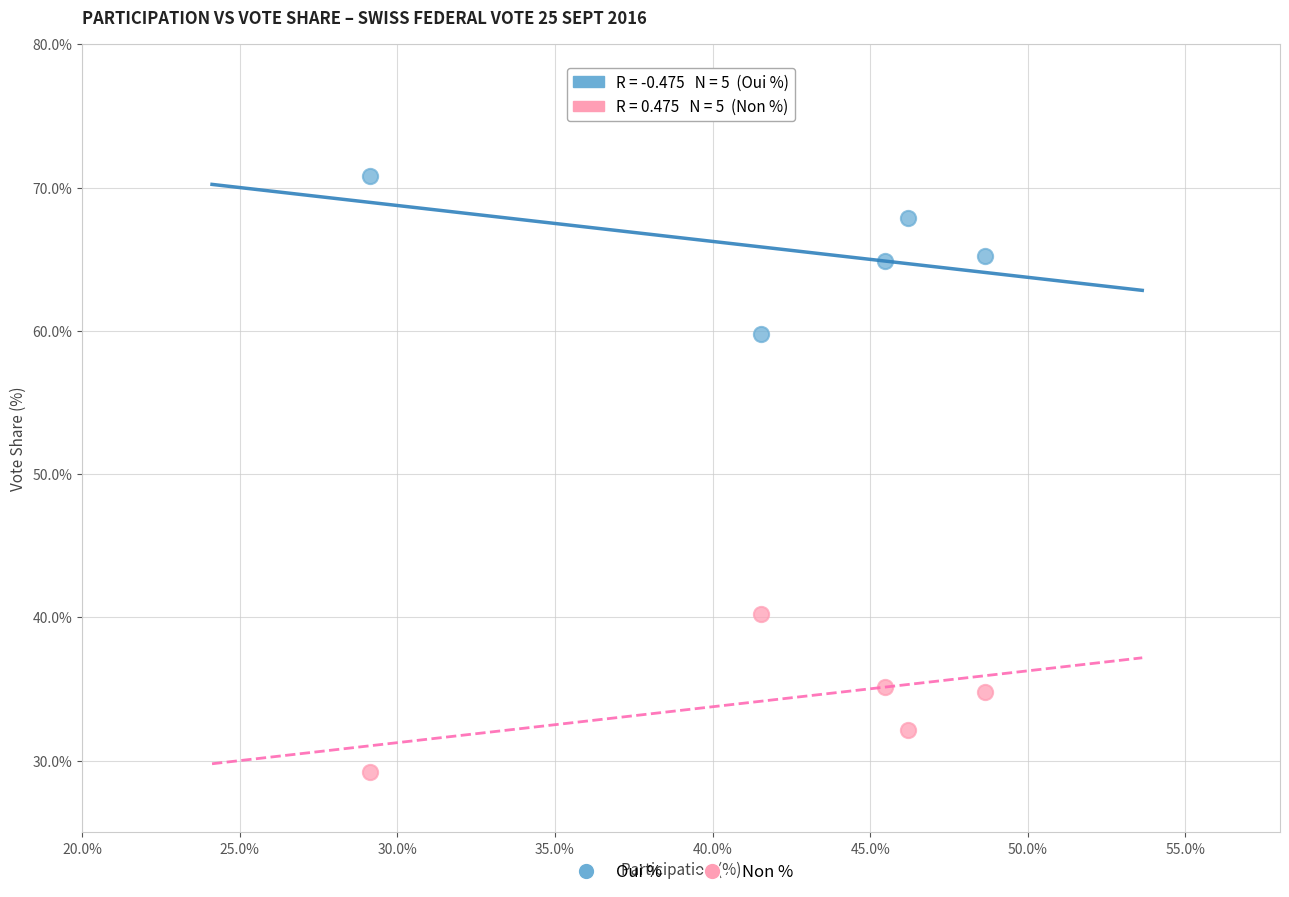

Across all data points, what is the range of Y values (max minus min)?

41.6